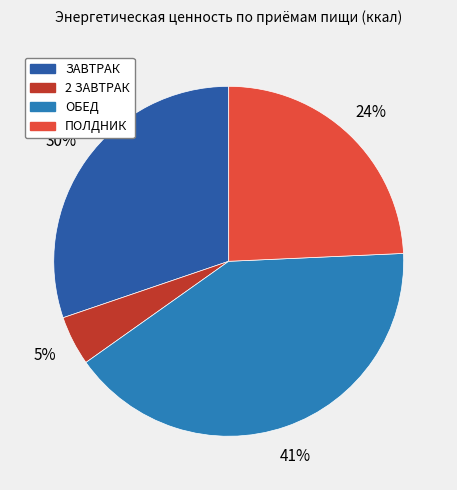

How many segments does this pie chart have?

4